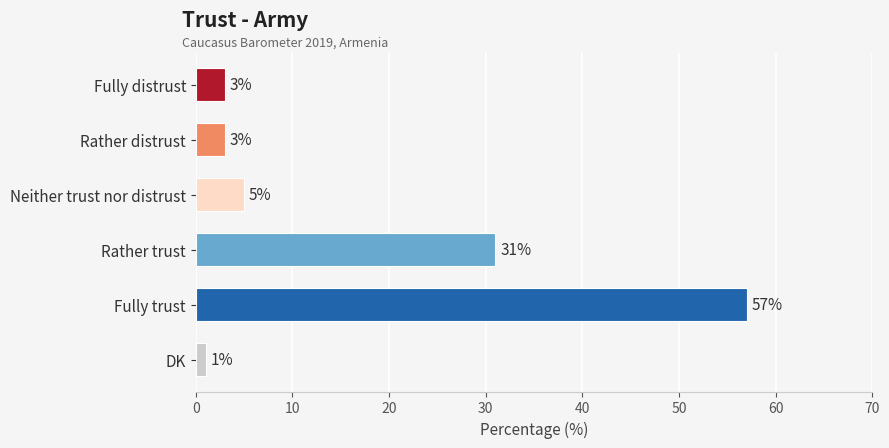

At which category does the chart reach its peak across all series?

Fully trust